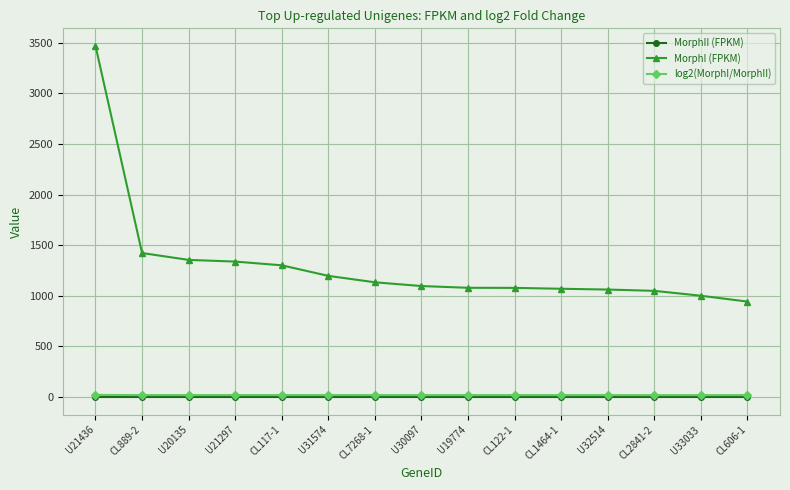

What are all the series names shown in the legend?

MorphII (FPKM), MorphI (FPKM), log2(MorphI/MorphII)